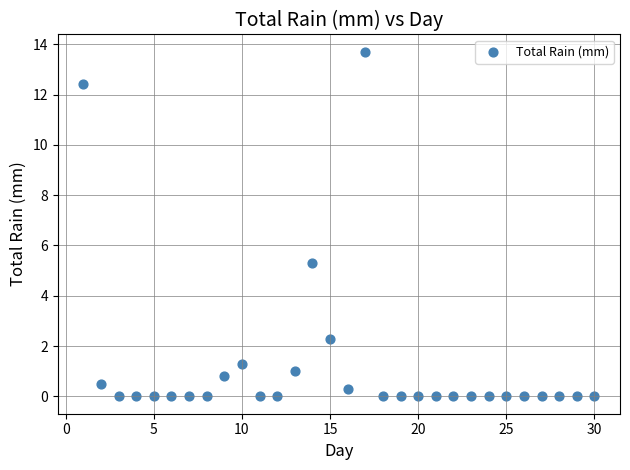

What is the range of Y values (max minus min)?

13.7